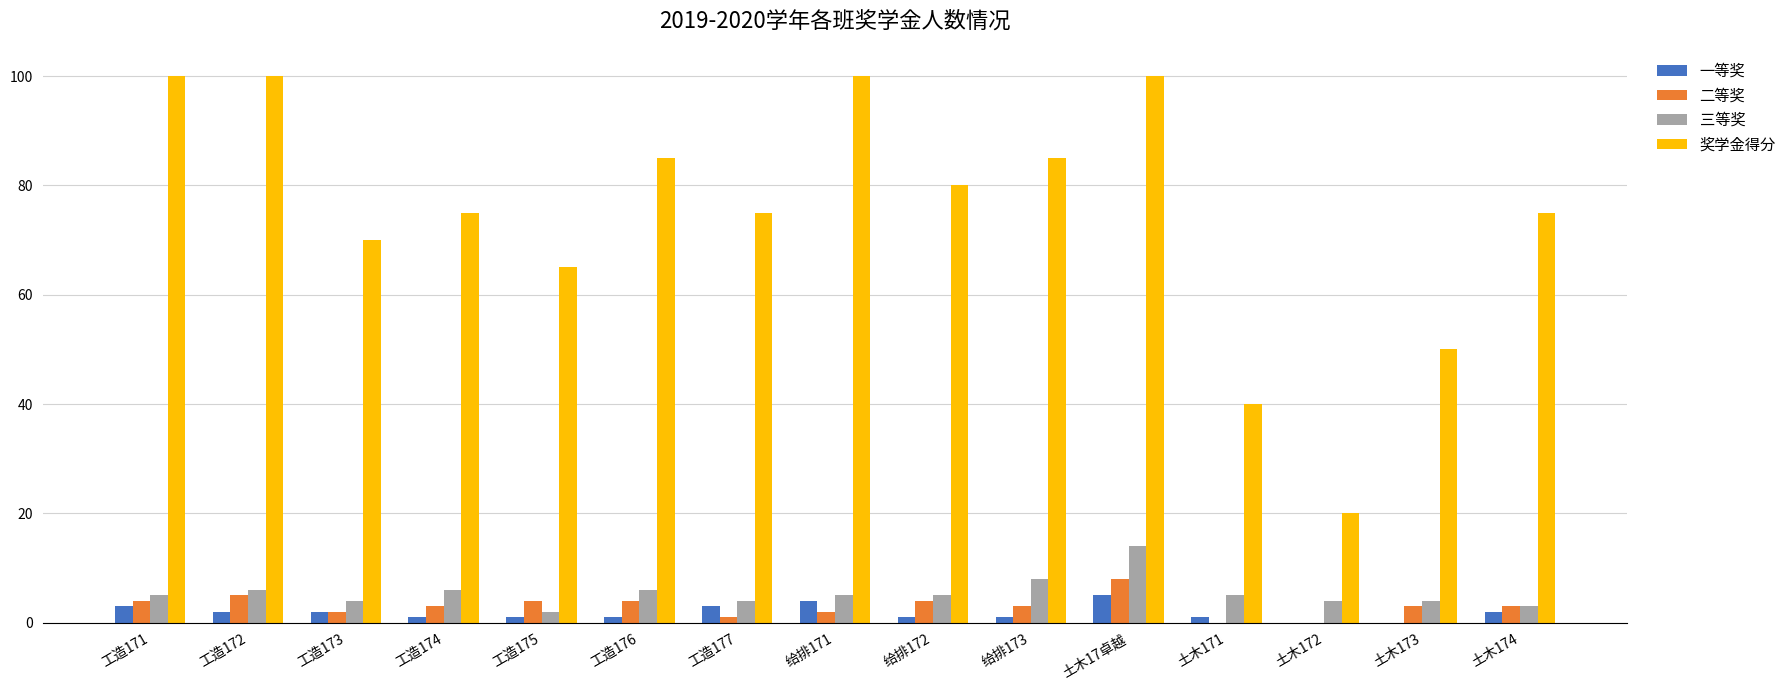

What is the sum of all 二等奖 values?

46